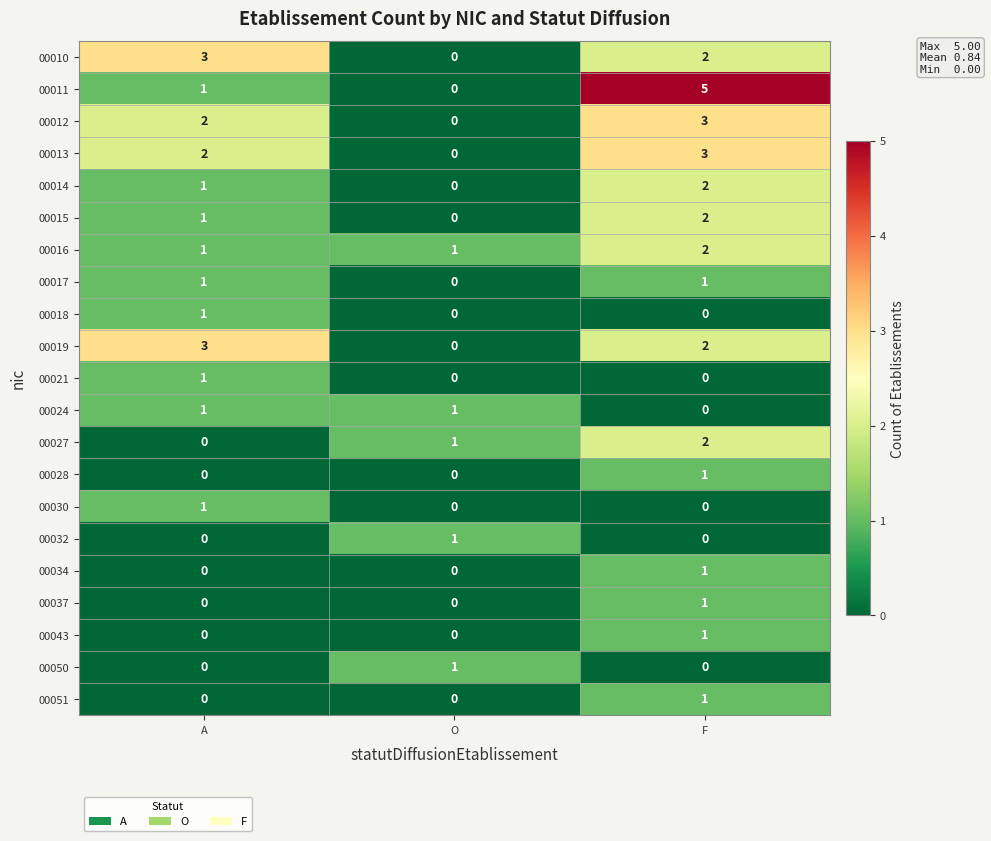

What is the greatest value displayed?

5